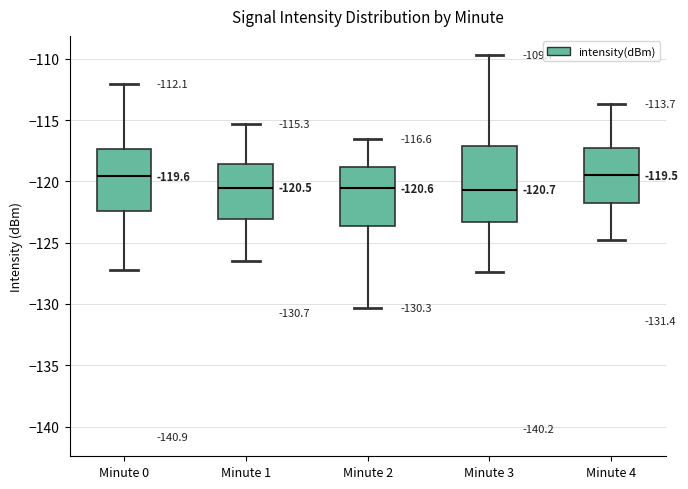

Comparing the boxes themselves (not the whiskers), which one is the tallest?

Minute 3